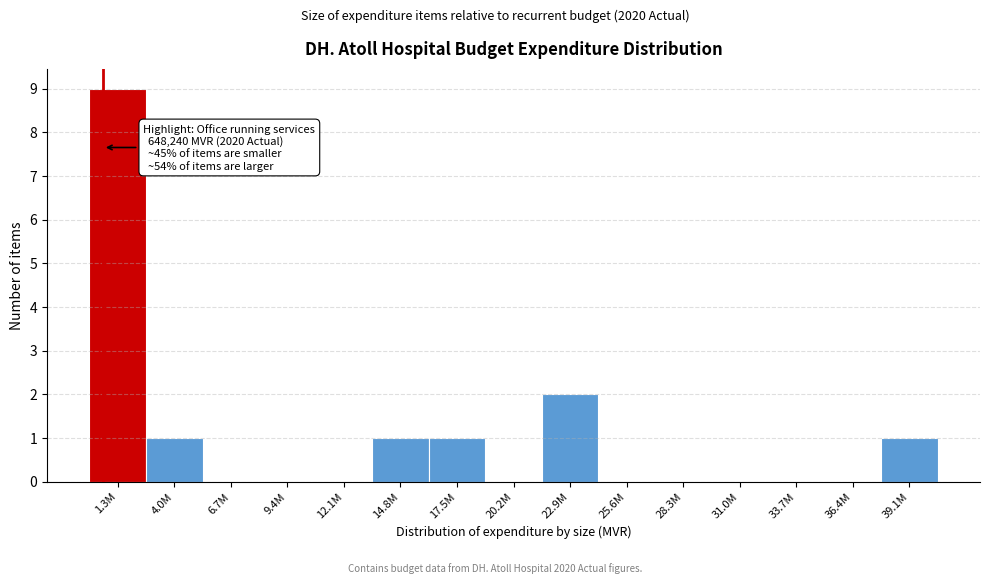

Reading left to right, extract all data points from this chart.

1.3M=9	4.0M=1	6.7M=0	9.4M=0	12.1M=0	14.8M=1	17.5M=1	20.2M=0	22.9M=2	25.6M=0	28.3M=0	31.0M=0	33.7M=0	36.4M=0	39.1M=1